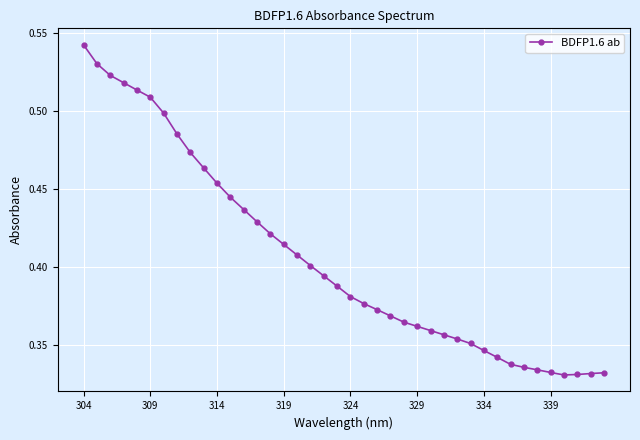

How many lines are shown in the chart?

1